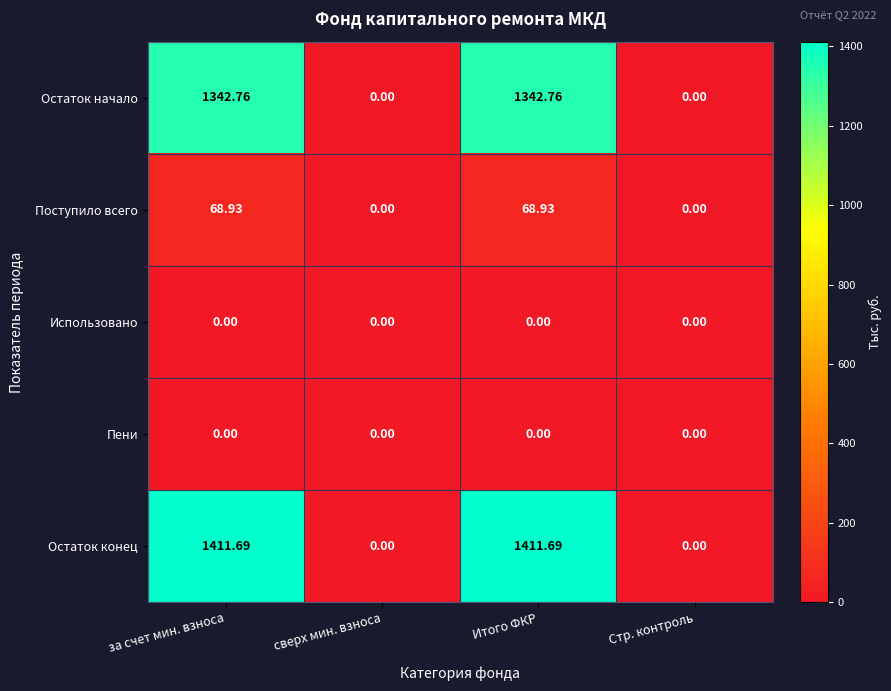

Where does the Поступило всего series first go above 68?

за счет мин. взноса